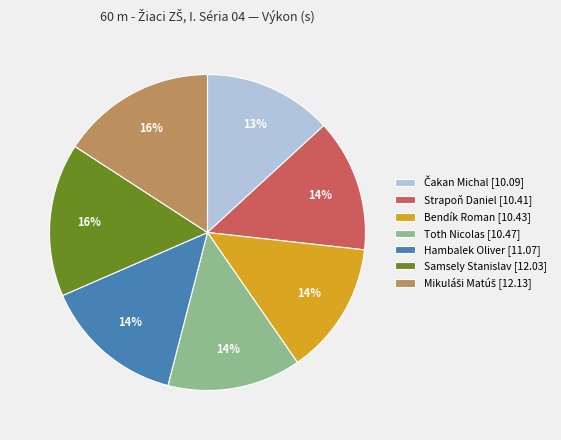

What is the ratio of the value at Bendík Roman [10.43] to the value at Samsely Stanislav [12.03]?

0.9